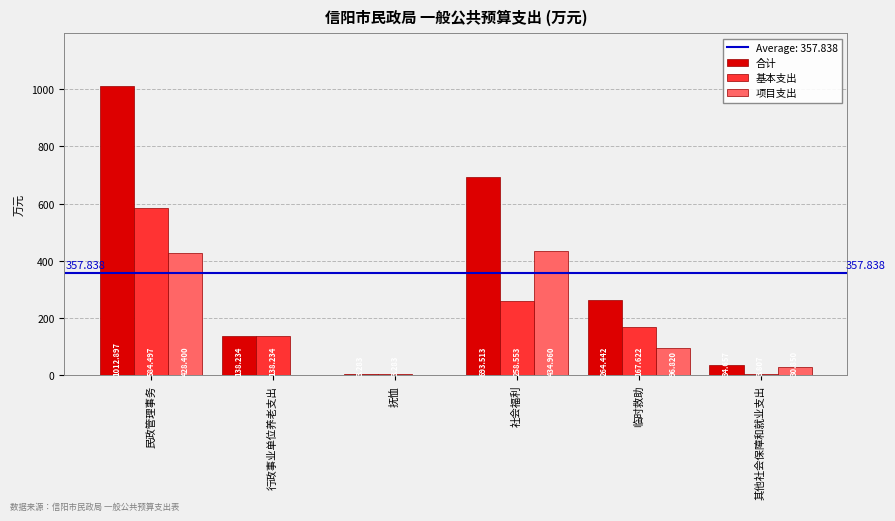

Between 民政管理事务 and 临时救助, which series saw the biggest shift?

合计